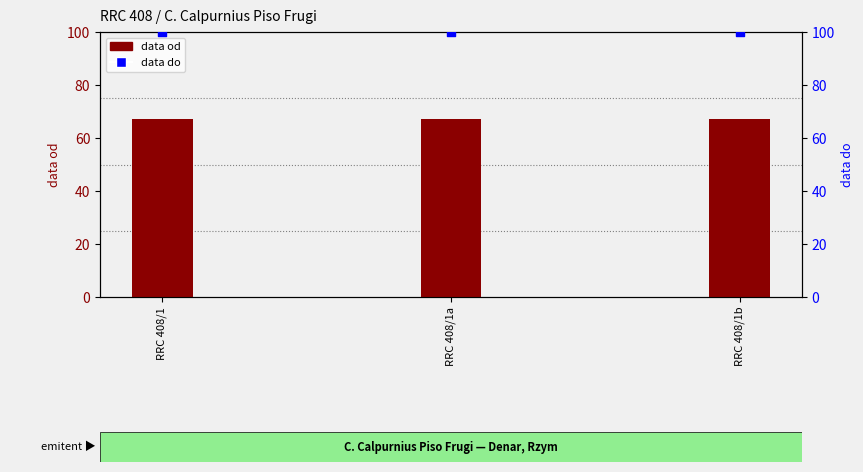

What are all the series names shown in the legend?

data od, data do